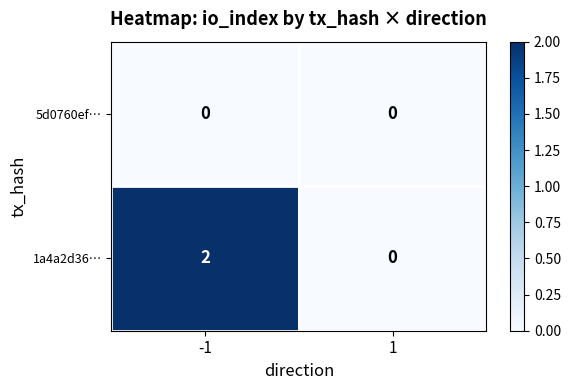

Count the number of data series in this chart.

2